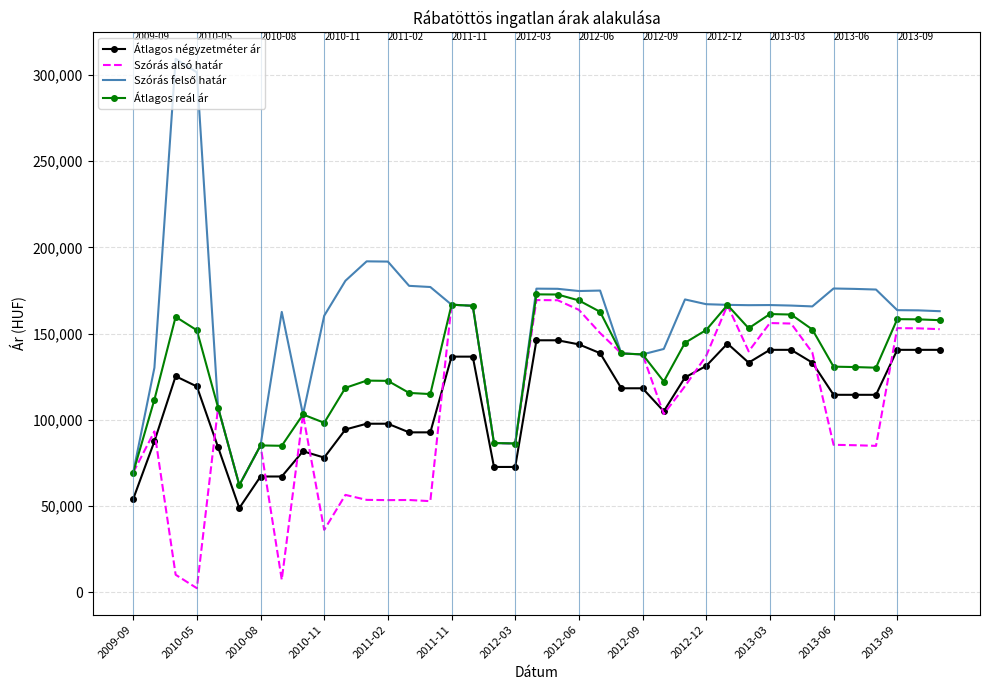

True or false: Átlagos reál ár and Átlagos négyzetméter ár intersect in this chart.

False